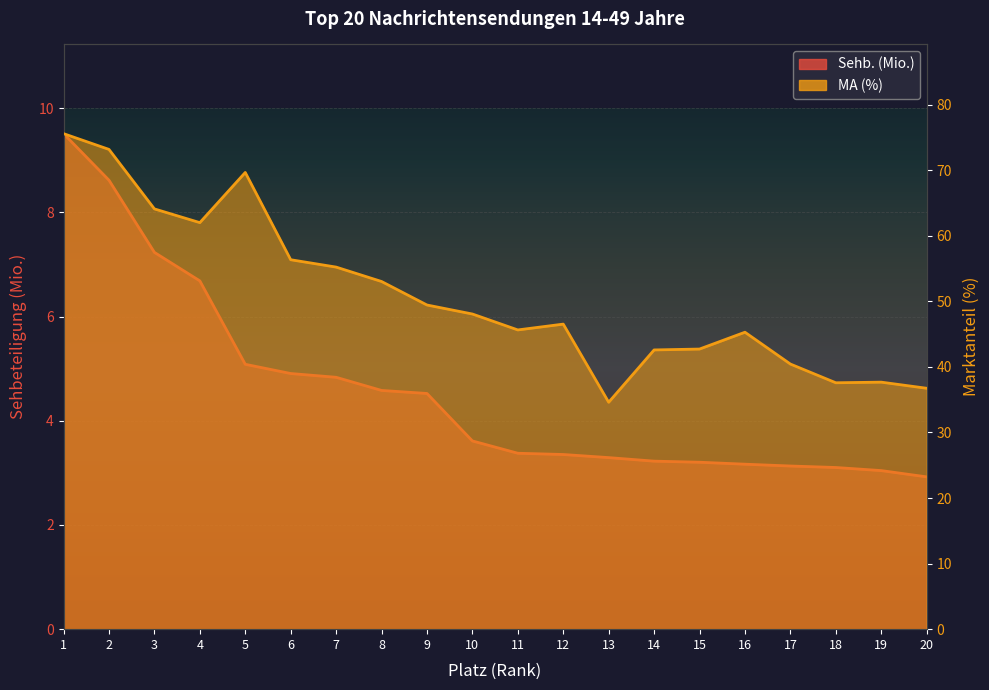

What is the highest value of the MA (%) series?

75.6